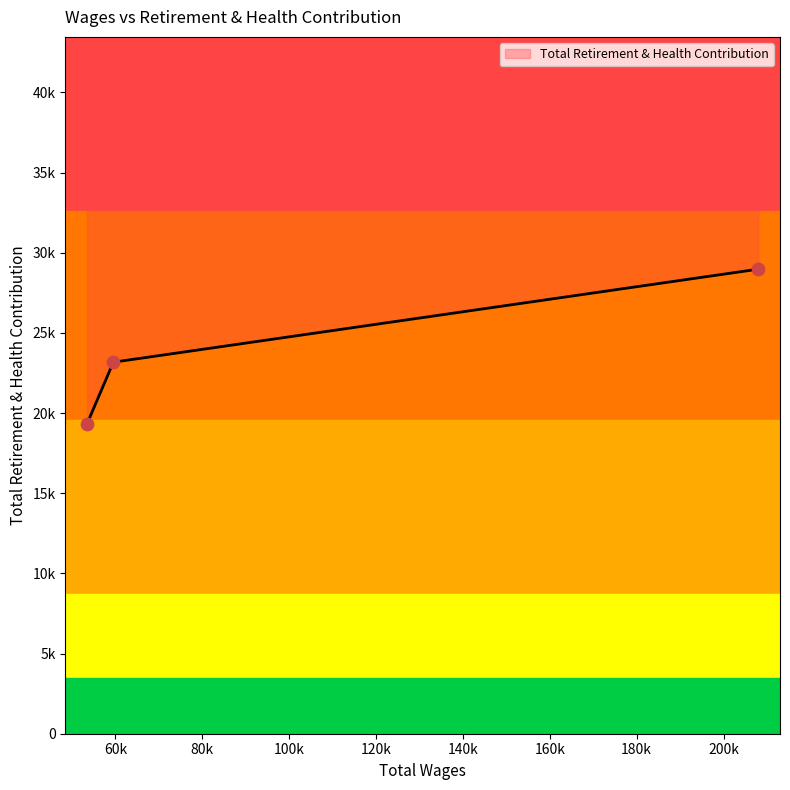

Approximately how many times larger is the value at 53490.0 compared to 207991.0?

0.7